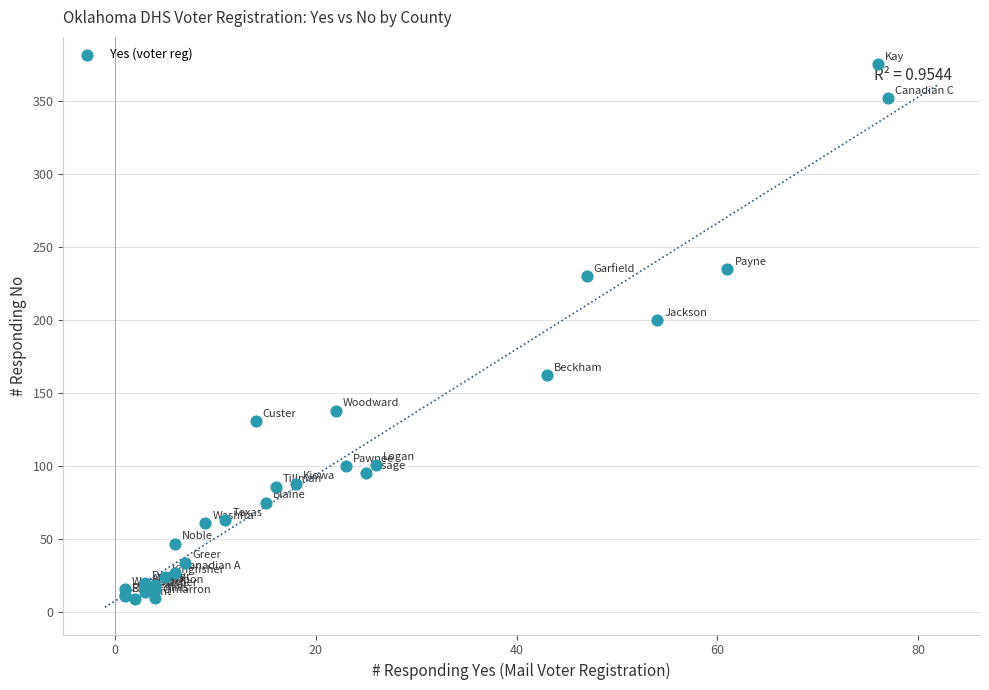

What Y value in the scatter plot is closest to 192?

200